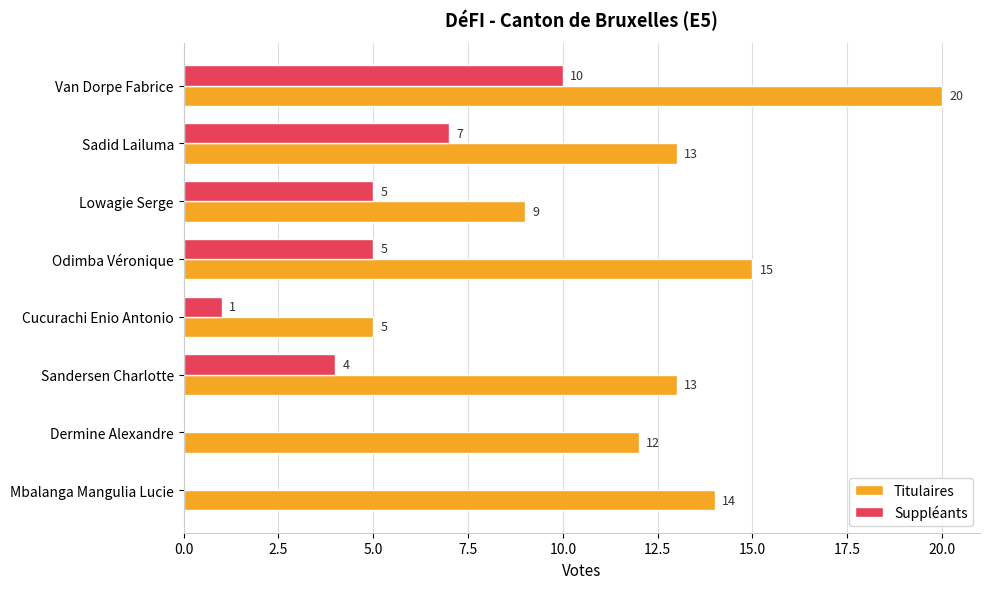

What is the maximum value shown in the chart?

20